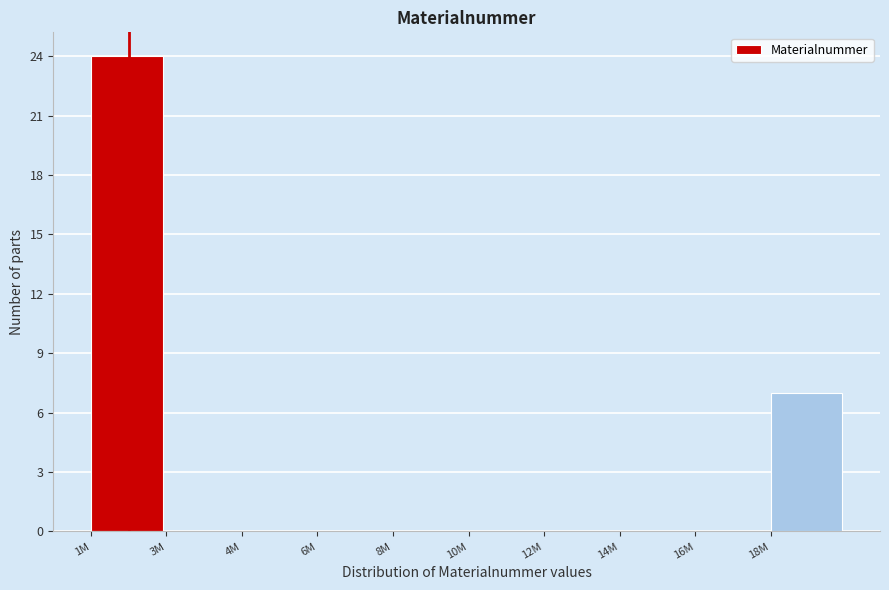

Reading left to right, list all the values displayed in this chart.

1M=24	3M=0	4M=0	6M=0	8M=0	10M=0	12M=0	14M=0	16M=0	18M=7